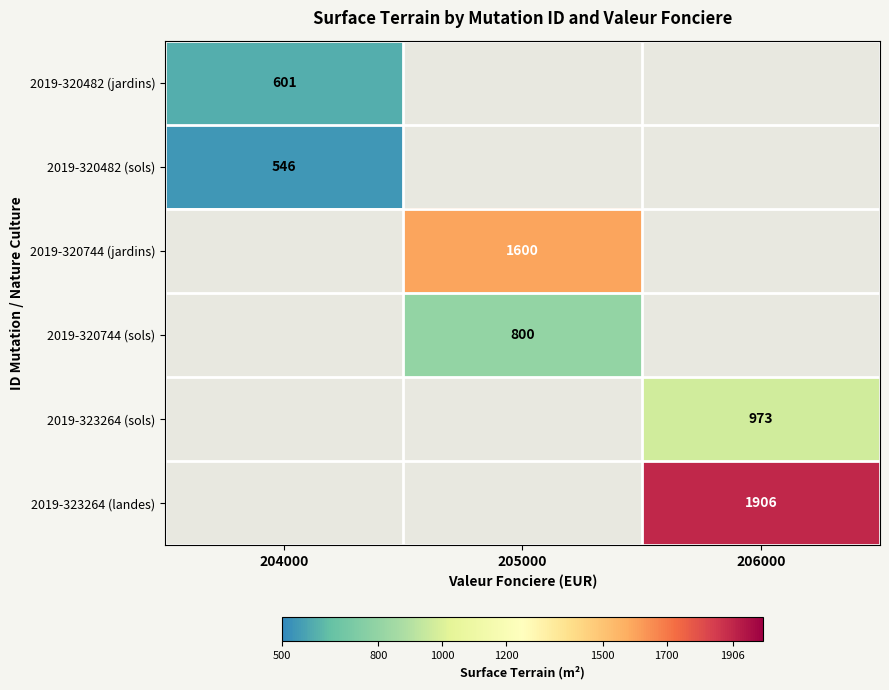

The value of 2019-320482 (sols) at 204000 is 711. True or false?

False